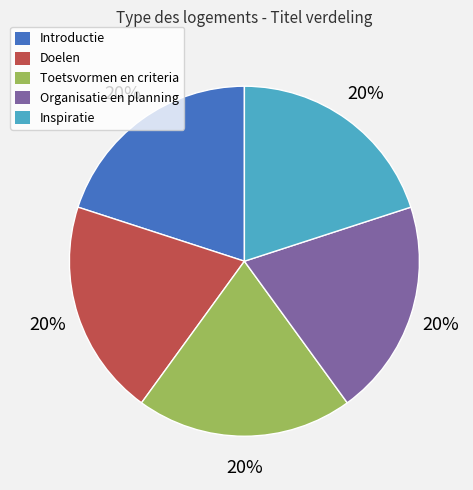

To the nearest percent, what percentage of the pie is Organisatie en planning?

20%